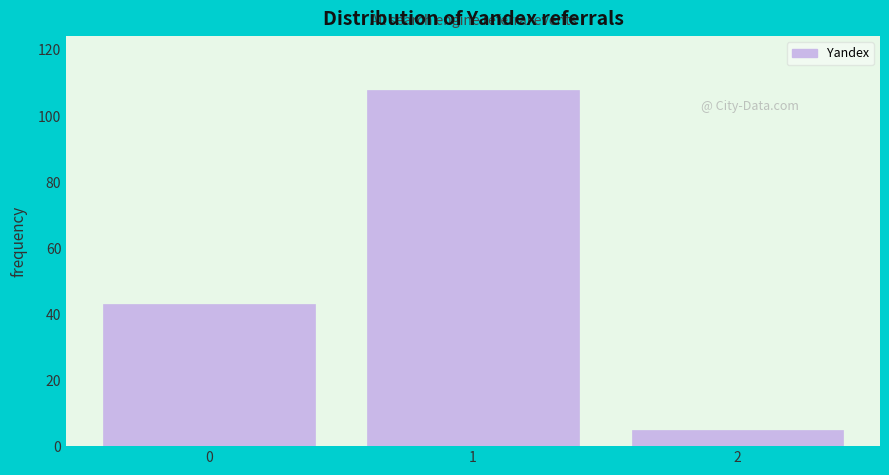

Reading left to right, list every bar in this chart as the range it spans on the x-axis followed by its height. The values are not printed on the chart, so give them approximately, as read against the axis.

-0.5 to 0.5: 44
0.5 to 1.5: 108
1.5 to 2.5: 6